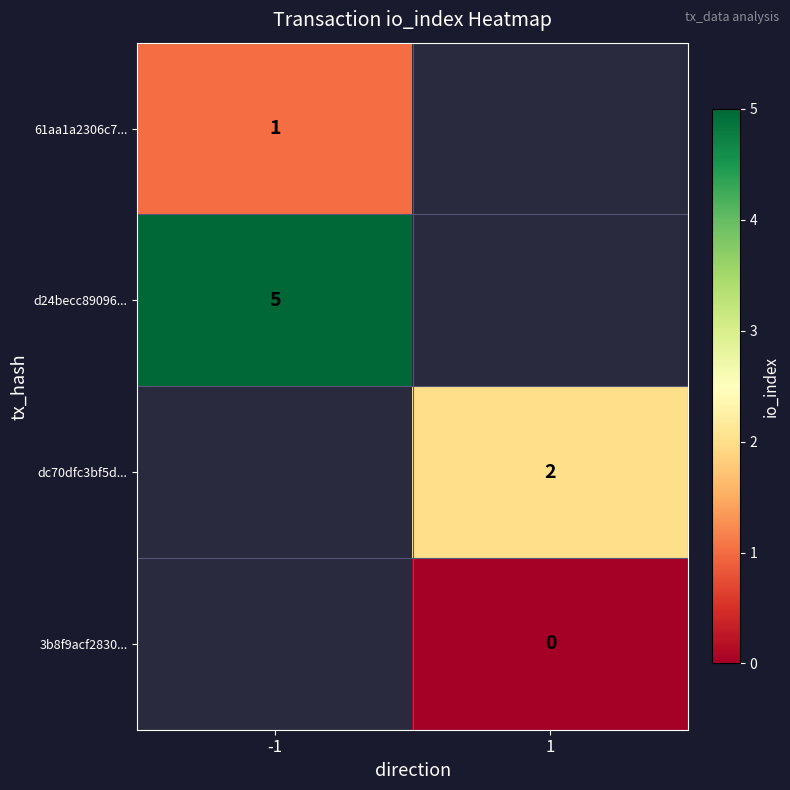

The 61aa1a2306c7... series shows 1 at -1. True or false?

True